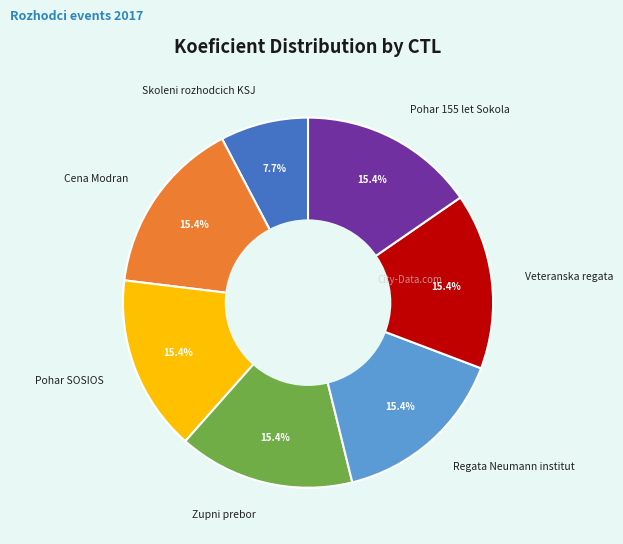

Between Skoleni rozhodcich KSJ and Pohar 155 let Sokola, which is larger?

Pohar 155 let Sokola